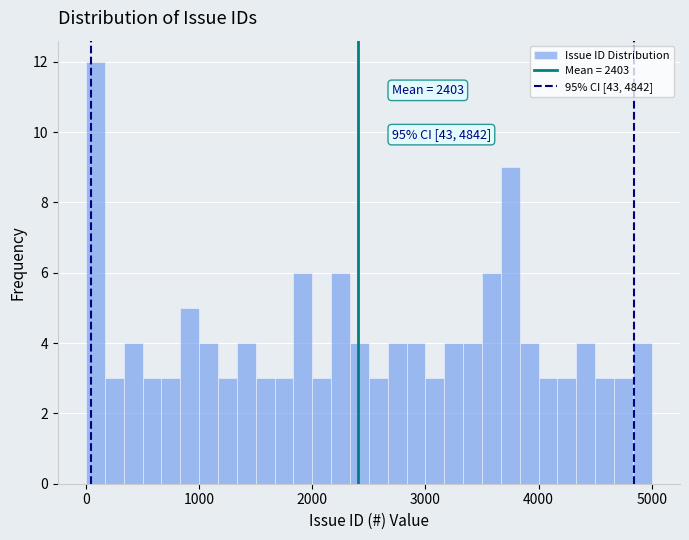

Read against the x-axis, roughly where is the centre of the tallest bar?

100